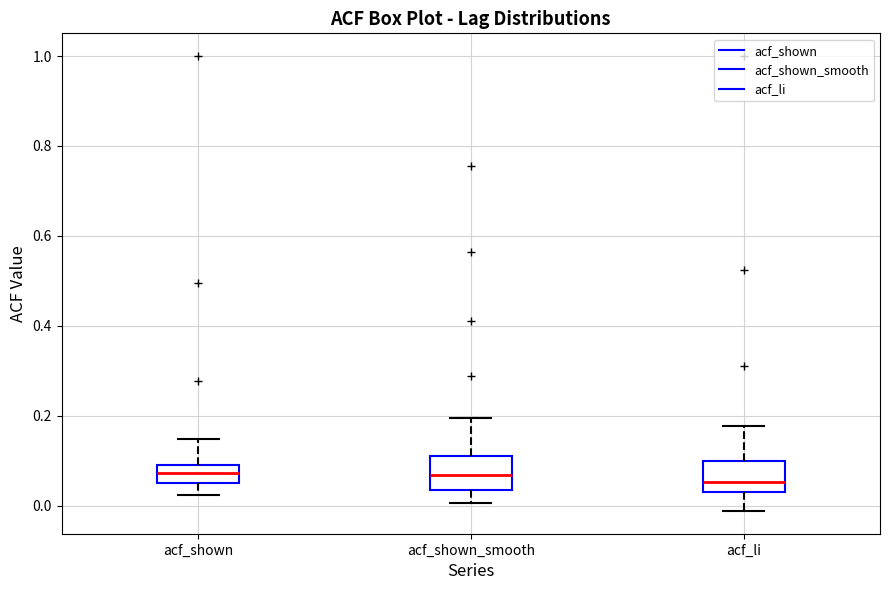

Reading left to right, transcribe this box plot: for each box, give where its median line is, the range the box spans, and where its two whiskers end, as read against the y-axis. The values are not printed on the chart, so give them approximately, as read against the axis.

acf_shown: median 0.08, box 0.06 to 0.10, whiskers 0.02 to 0.14
acf_shown_smooth: median 0.06, box 0.04 to 0.10, whiskers 0.00 to 0.20
acf_li: median 0.06, box 0.04 to 0.10, whiskers -0.02 to 0.18